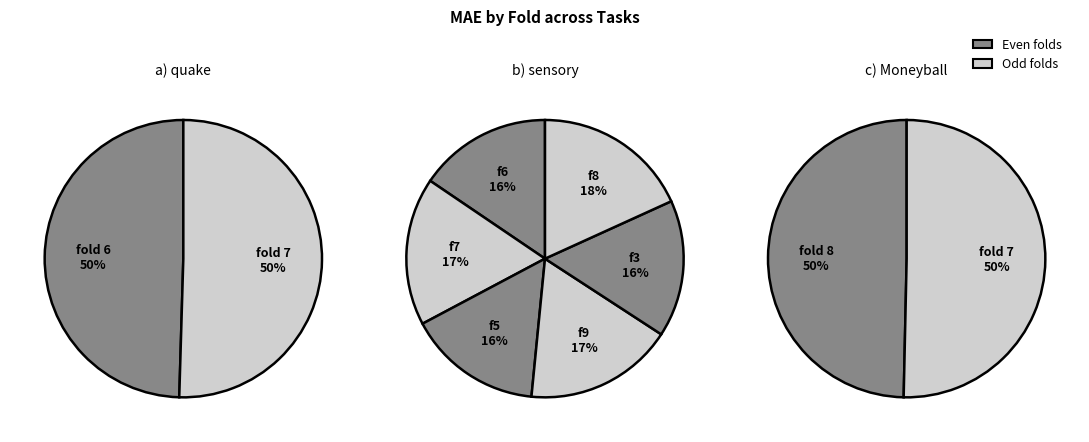

Is it true that 4 is 1% of the pie?

True